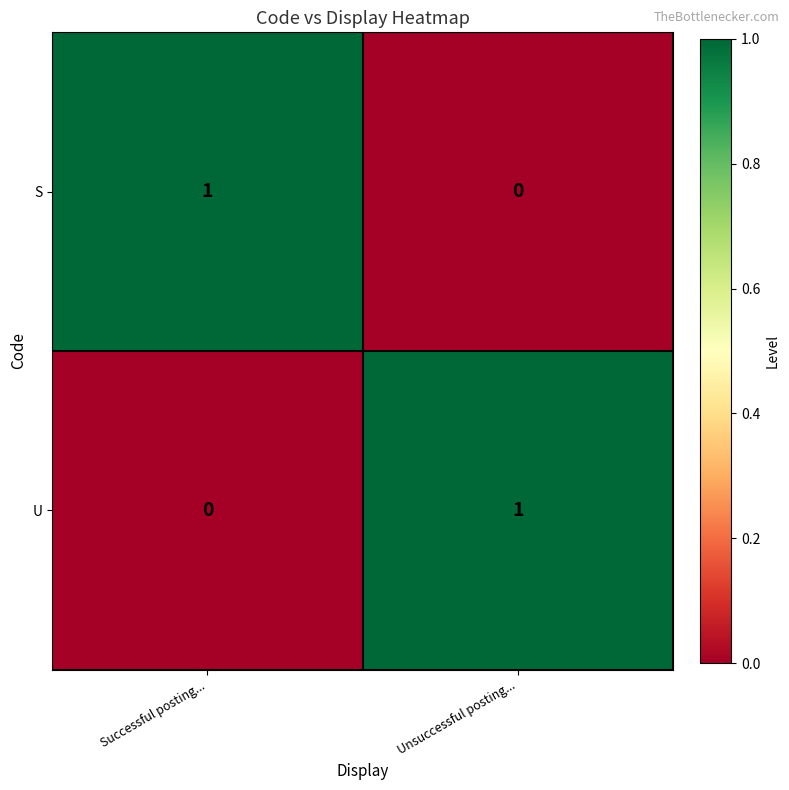

What is the total value across all series at Successful posting...?

1